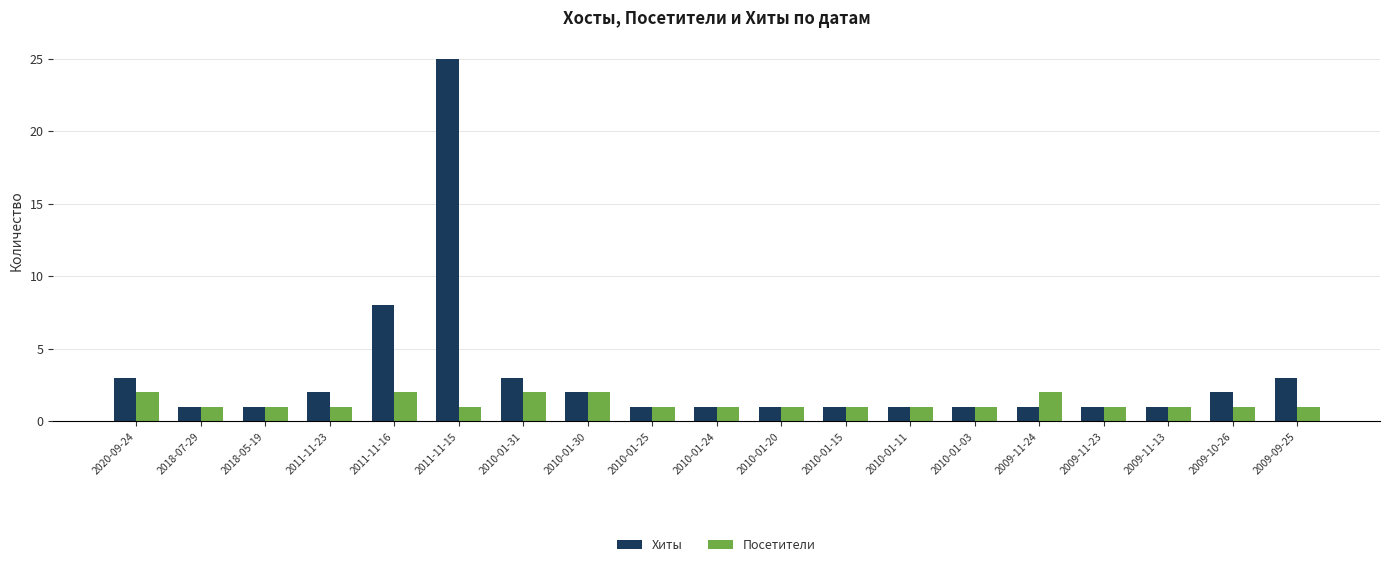

True or false: Посетители has a value of 1 at 2010-01-25.

True